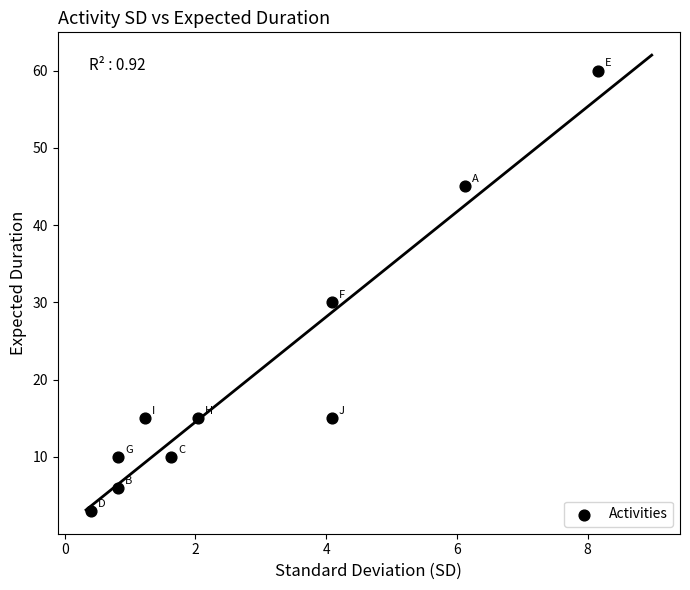

What Y value in the scatter plot is closest to 31?

30